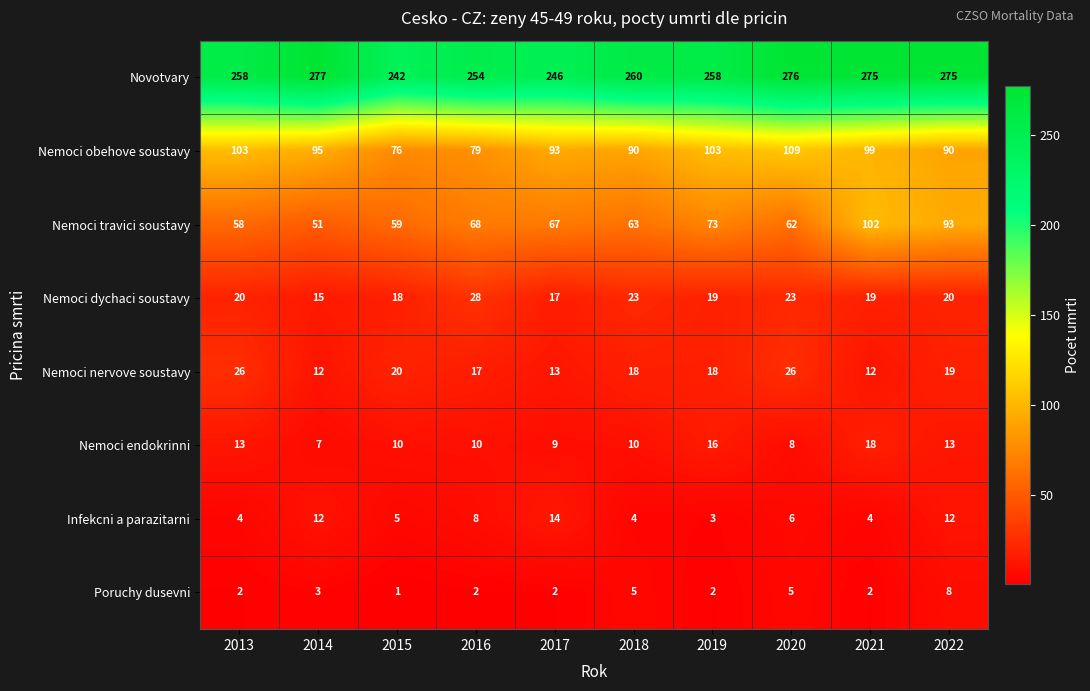

What is the difference between the maximum and second lowest values in the Poruchy dusevni series?

6